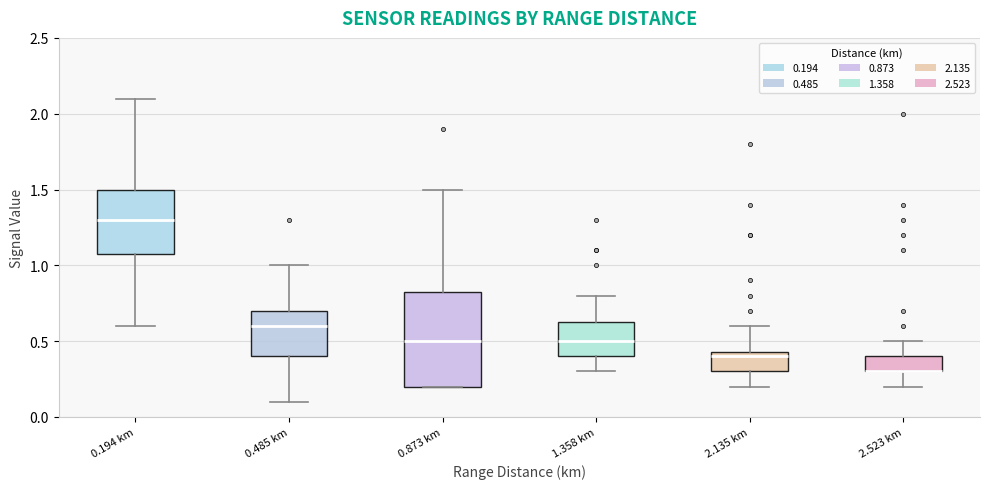

Which box is the tallest, from its lower edge to its upper edge?

0.873 km